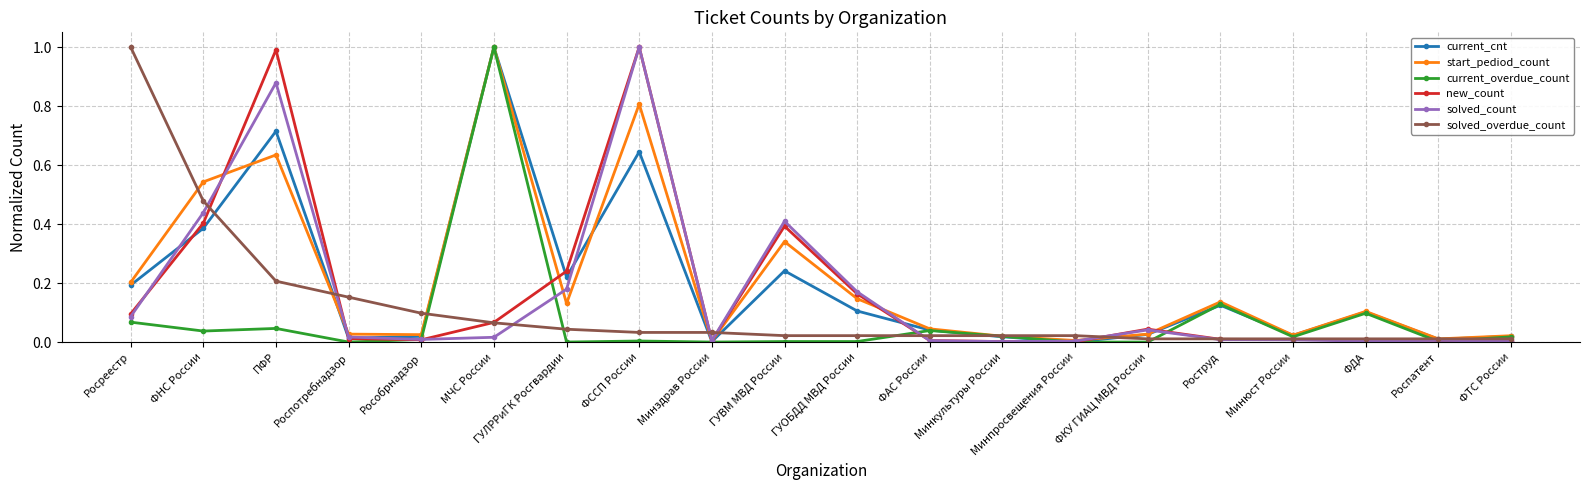

True or false: solved_count has more than 1 points higher than both neighbors.

True